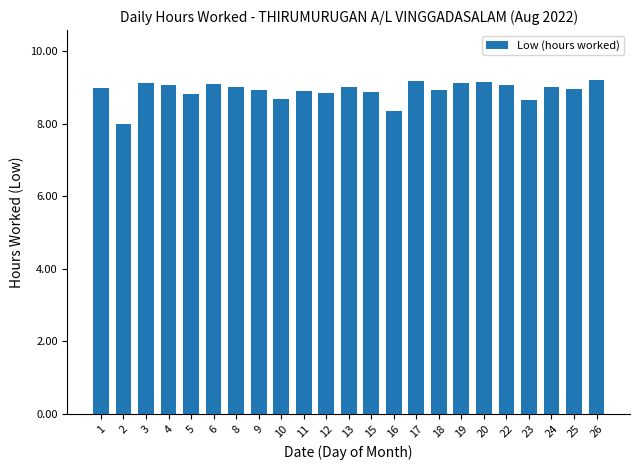

What is the smallest value displayed?

8.0